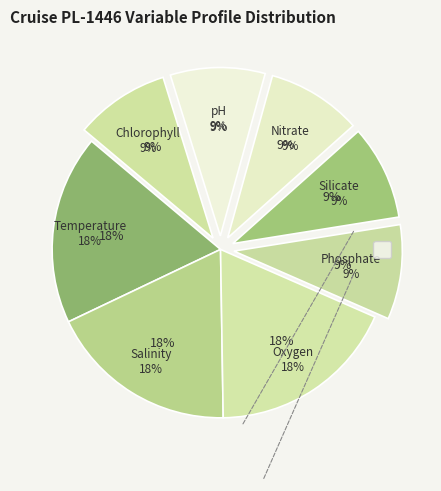

To the nearest percent, what is the combined percentage of Chlorophyll [c] PROFILES and pH [h] PROFILES?

18%